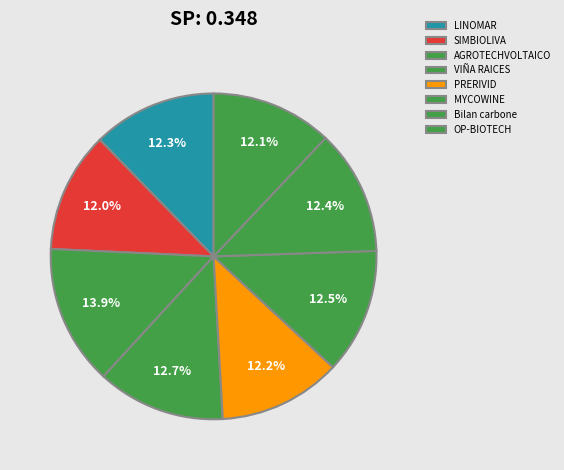

Do OP-BIOTECH and AGROTECHVOLTAICO together represent more than half of the pie?

No